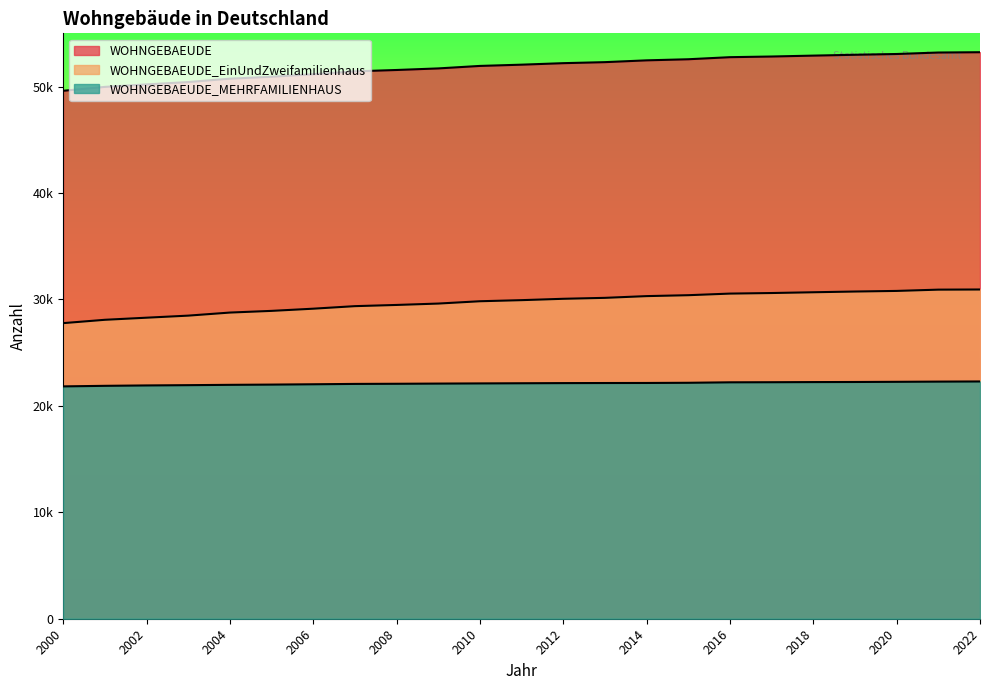

Reading left to right, what are all the values shown in this chart?

WOHNGEBAEUDE: 49602	49968	50202	50422	50740	50922	51158	51430	51556	51704	51938	52056	52197	52293	52462	52565	52760	52822	52907	52985	53058	53197	53225
WOHNGEBAEUDE_EinUndZweifamilienhaus: 27772	28086	28283	28477	28765	28924	29129	29368	29481	29611	29829	29932	30059	30148	30311	30397	30548	30601	30673	30742	30799	30919	30933
WOHNGEBAEUDE_MEHRFAMILIENHAUS: 21830	21882	21919	21945	21975	21998	22029	22062	22075	22093	22109	22124	22138	22146	22151	22168	22212	22221	22234	22243	22259	22278	22292